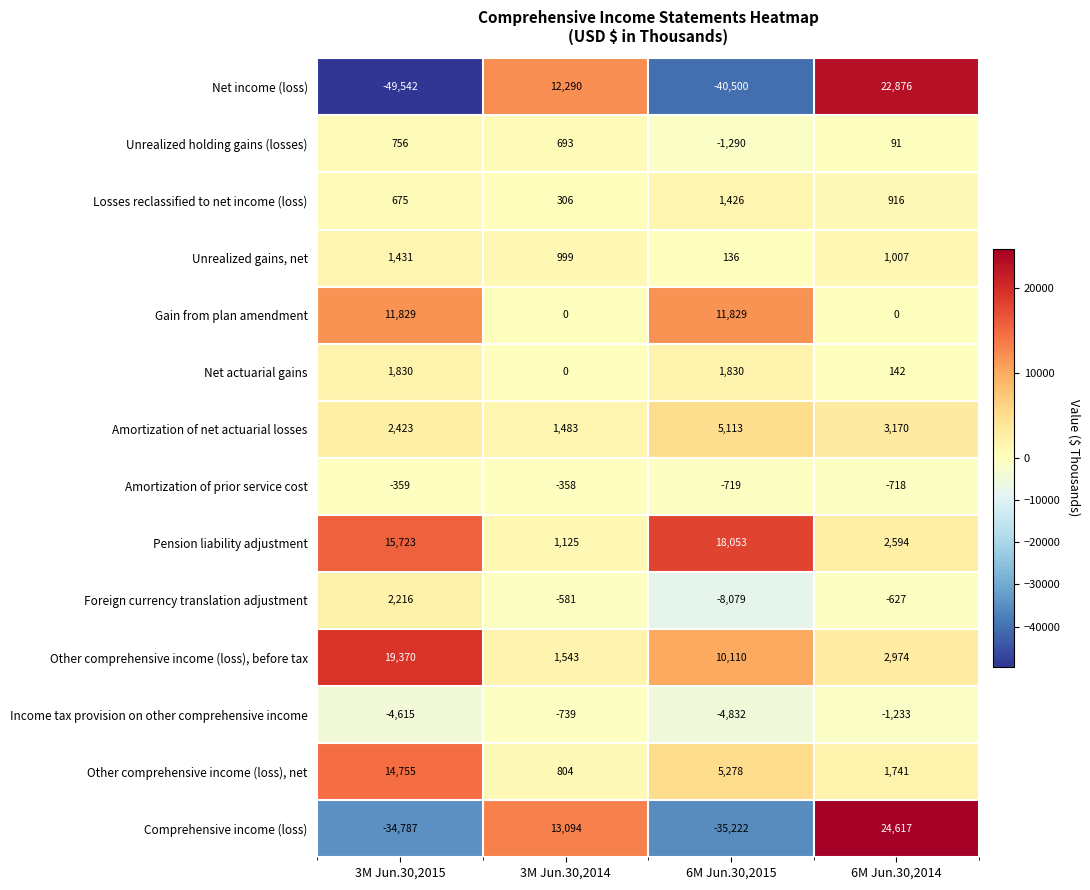

What is the difference between the Net income (loss) values at 6M Jun.30,2015 and 3M Jun.30,2014?

52790